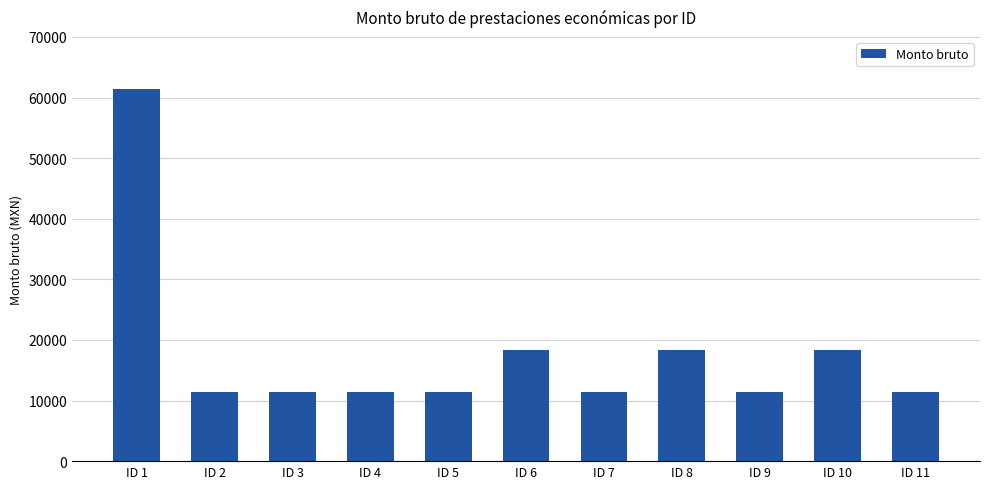

Reading right to left, list all the values displayed in this chart.

11483	18287	11483	18287	11483	18287	11483	11483	11483	11483	61413